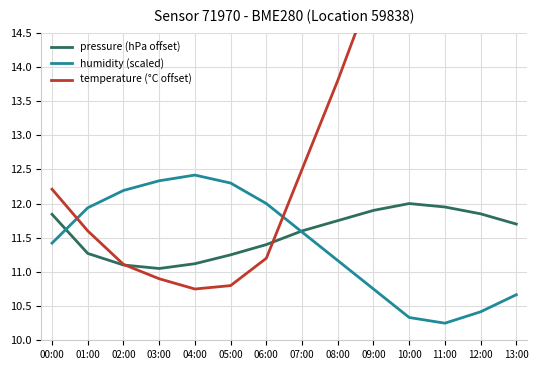

How many categories are shown in the chart?

14